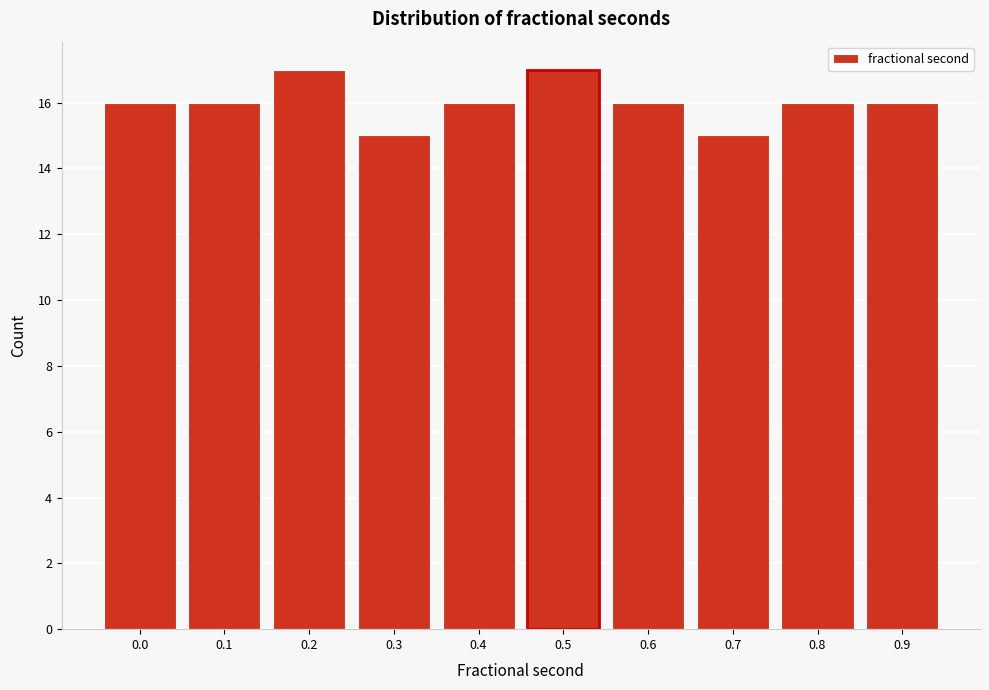

Reading left to right, extract all data points from this chart.

0.0=16	0.1=16	0.2=17	0.3=15	0.4=16	0.5=17	0.6=16	0.7=15	0.8=16	0.9=16